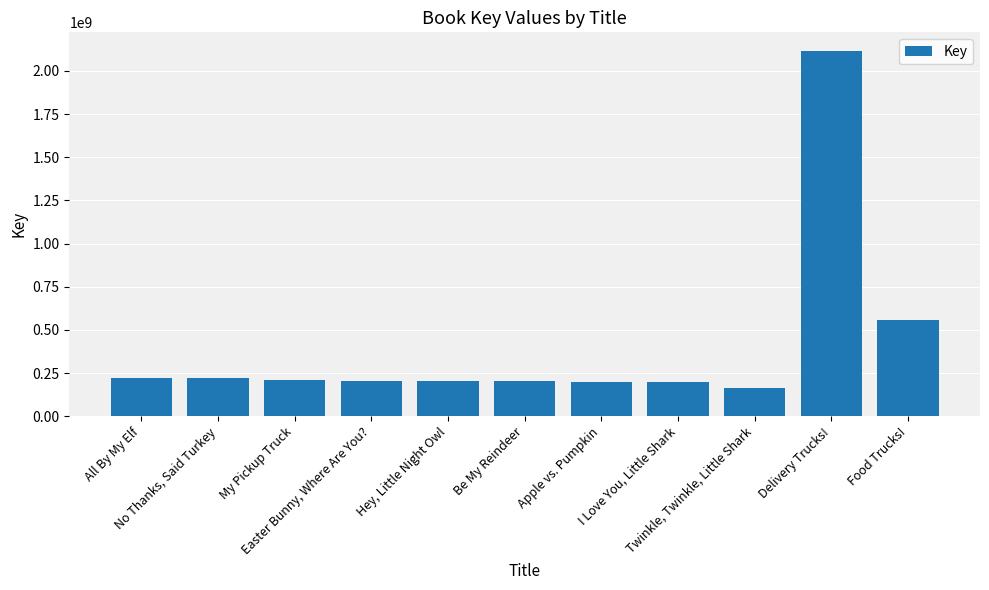

How many data points are less than 205456148?

5